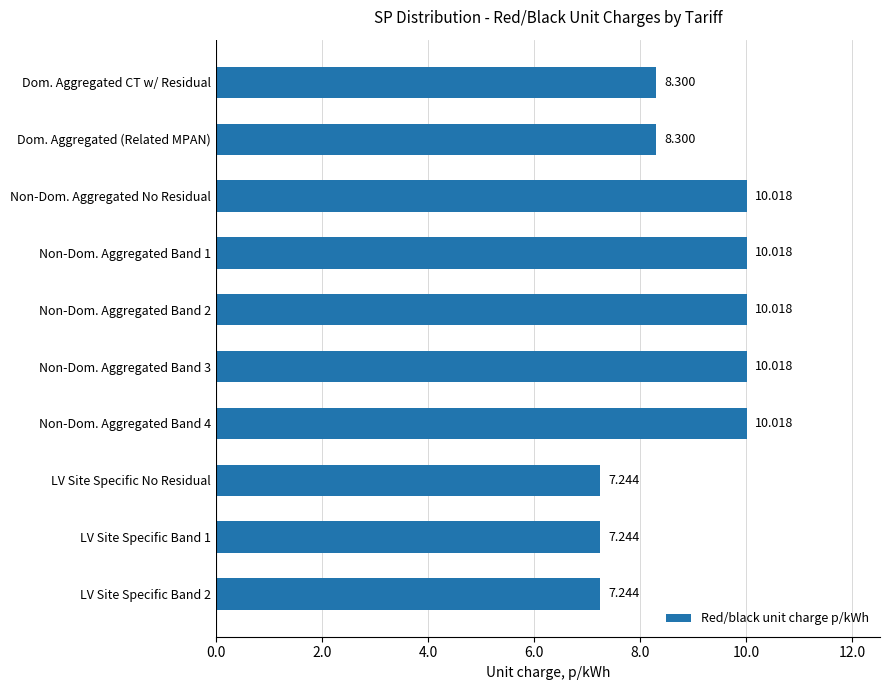

What is the label of the 3rd bar from the bottom?

LV Site Specific No Residual